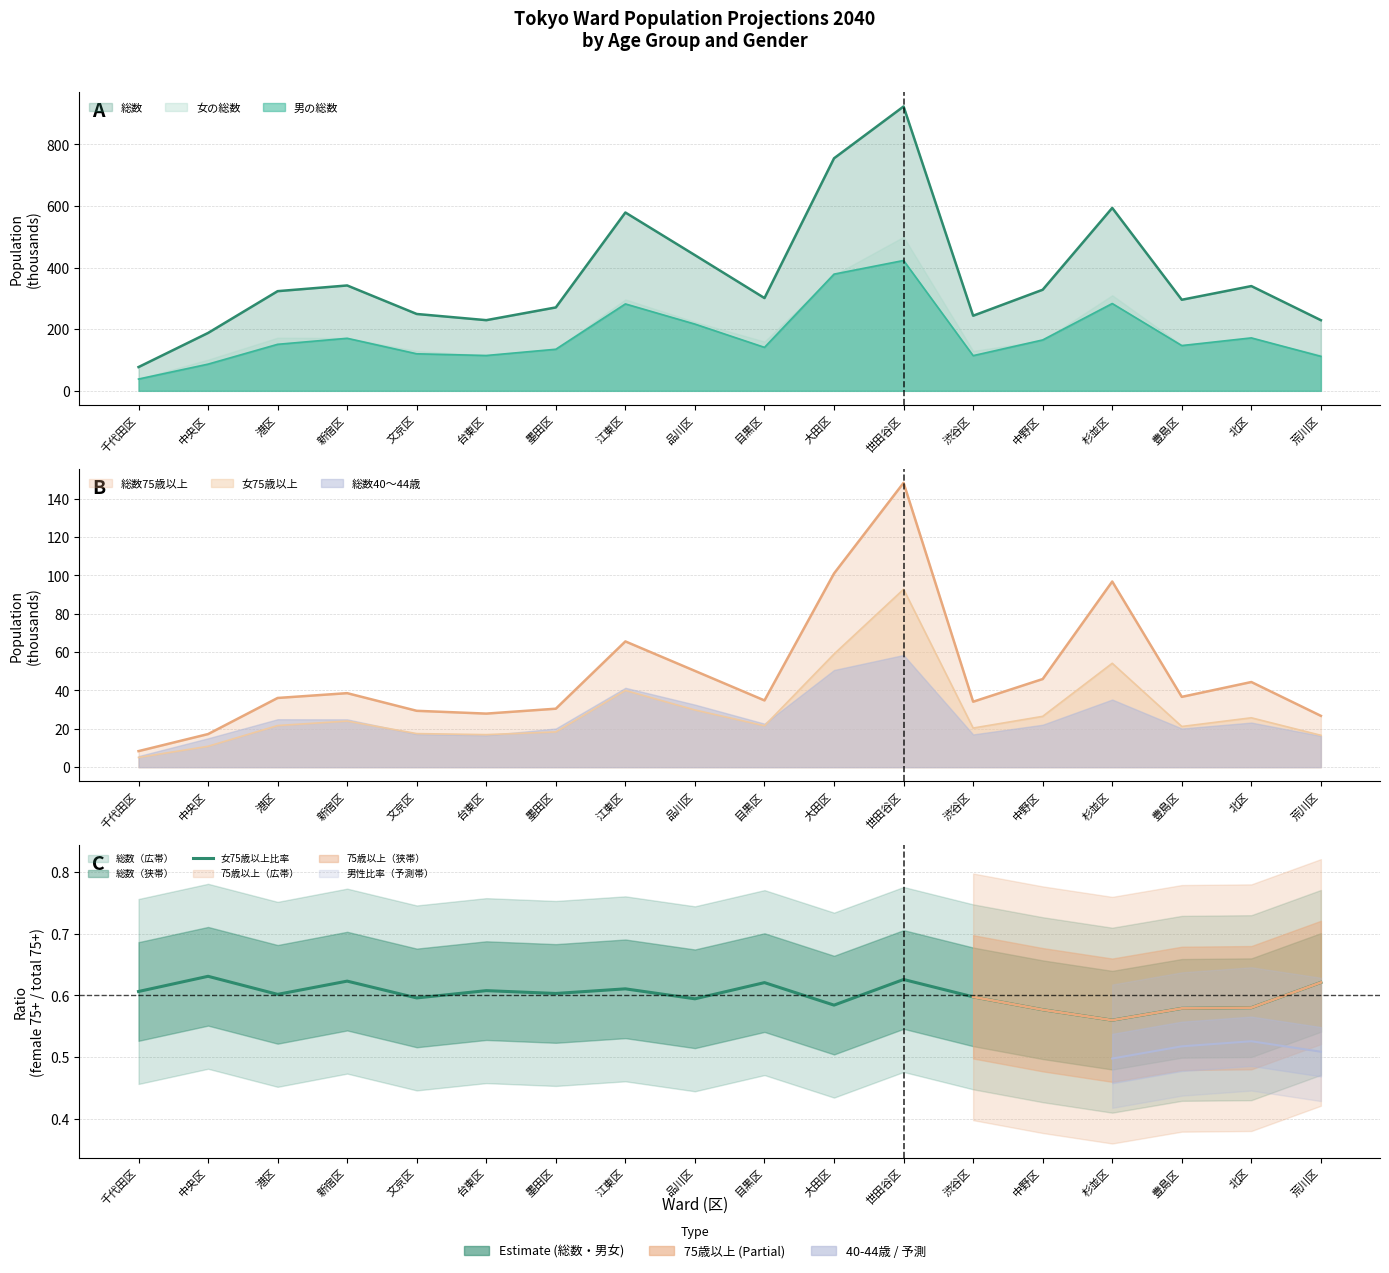

Reading left to right, extract all data points from this chart.

千代田区=0.6	中央区=0.6	港区=0.6	新宿区=0.6	文京区=0.6	台東区=0.6	墨田区=0.6	江東区=0.6	品川区=0.6	目黒区=0.6	大田区=0.6	世田谷区=0.6	渋谷区=0.6	中野区=0.6	杉並区=0.6	豊島区=0.6	北区=0.6	荒川区=0.6